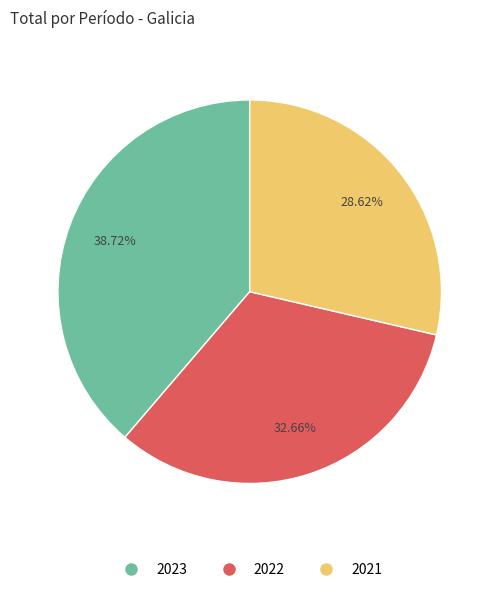

Do 2023 and 2022 together represent more than half of the pie?

Yes